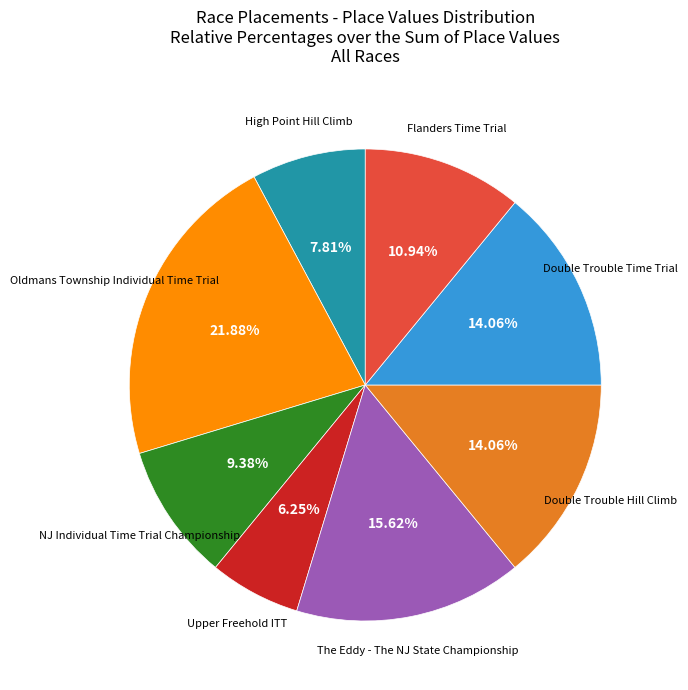

Does any single category account for the majority?

No